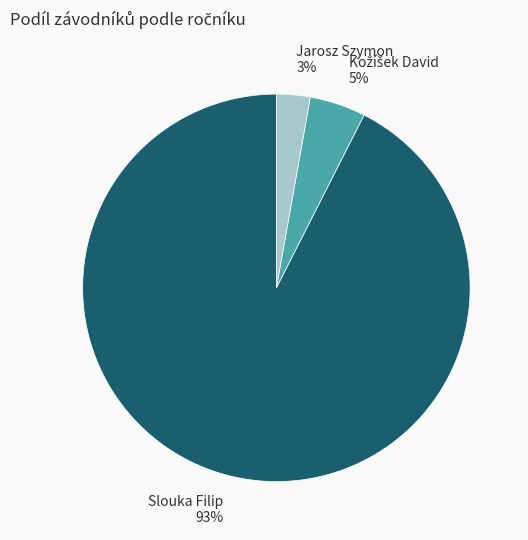

Does any single category account for the majority?

Yes